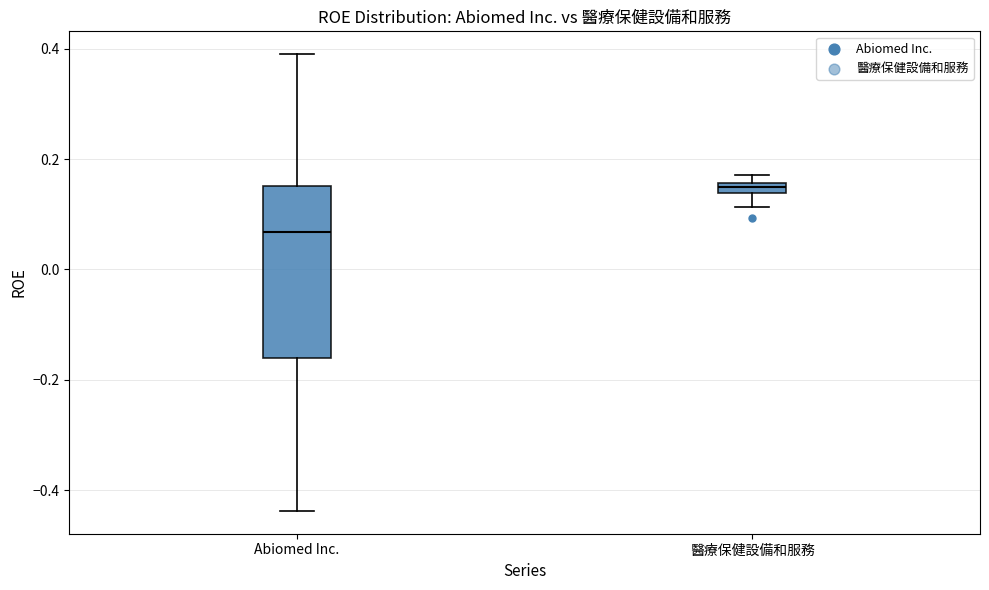

Comparing the boxes themselves (not the whiskers), which one is the tallest?

Abiomed Inc.